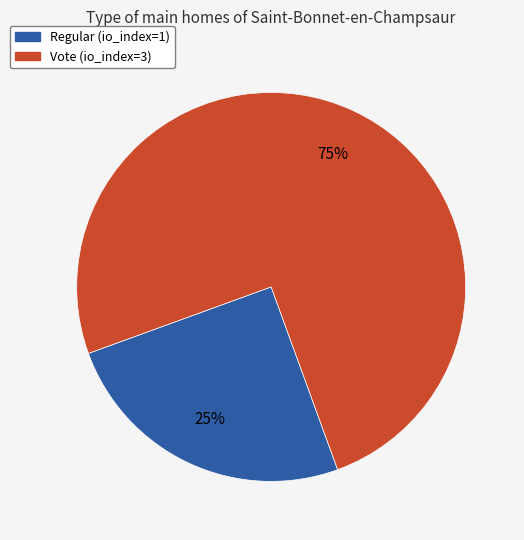

True or false: Vote accounts for 61% of the total.

False